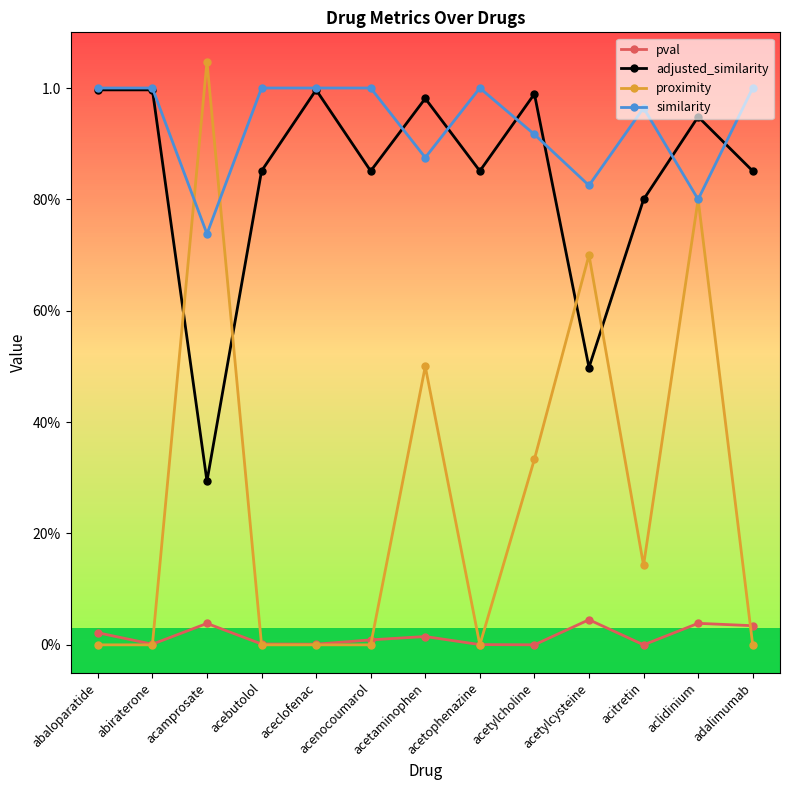

Is this an area chart (filled region under the line)?

No